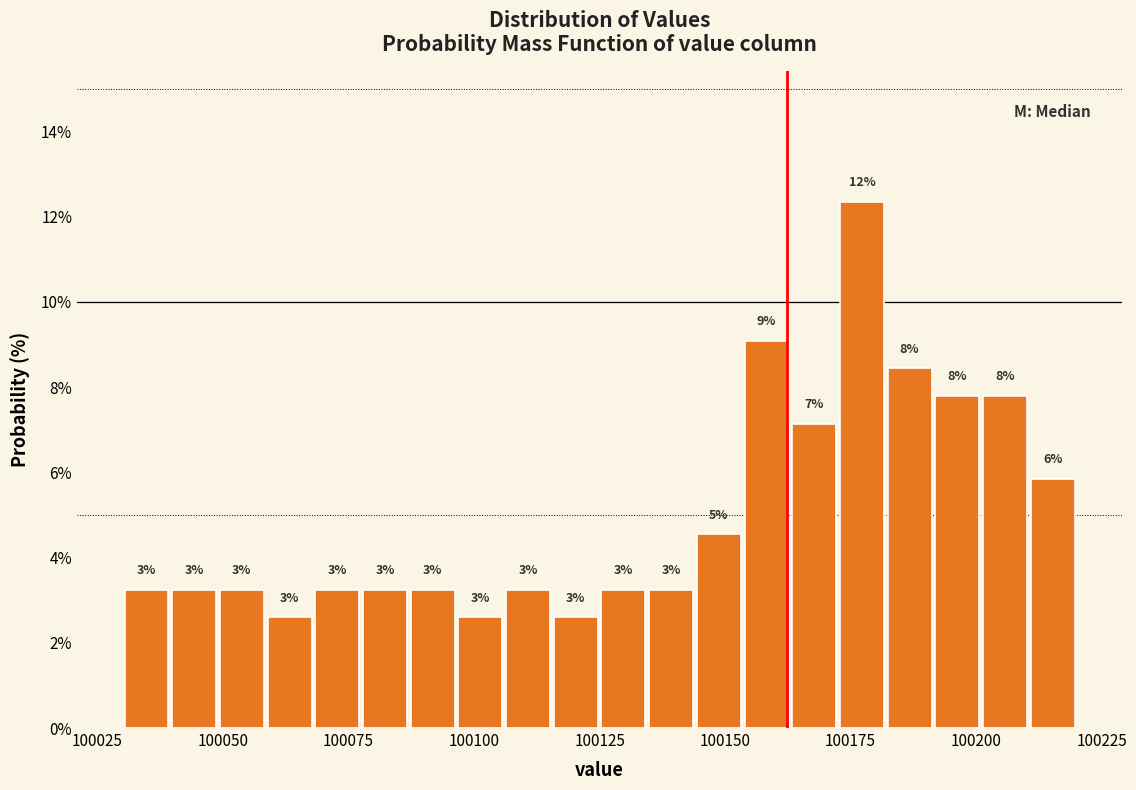

Around what value on the x-axis is the tallest bar? Give the approximate position of its centre, as read against the axis.

100175